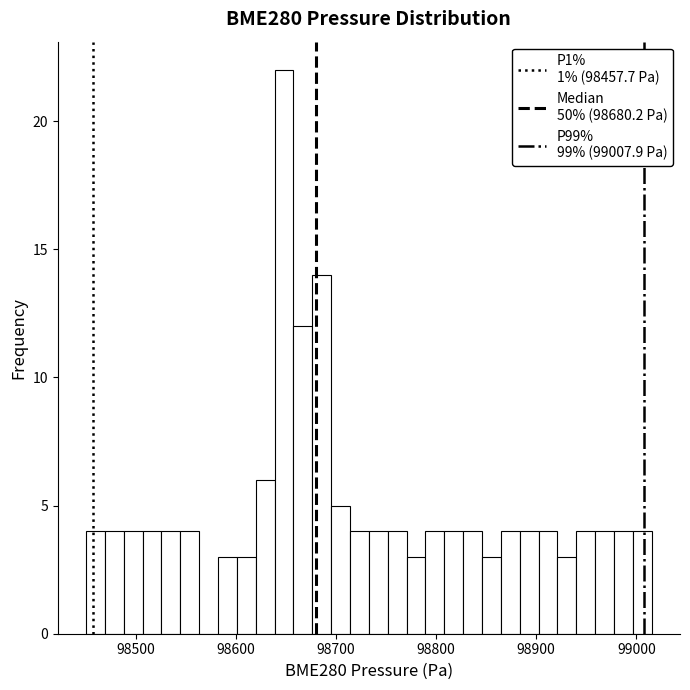

Read against the x-axis, roughly where is the centre of the tallest bar?

98650